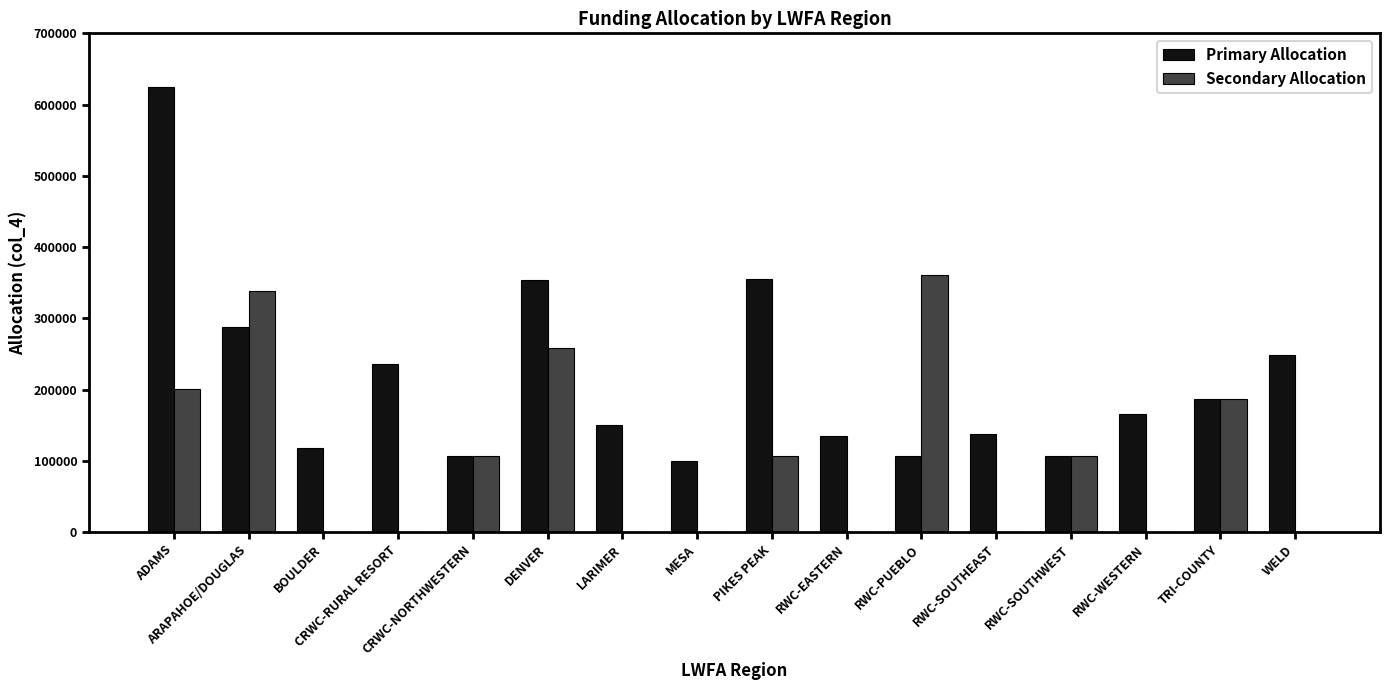

Which series has the largest total across all categories?

Primary Allocation